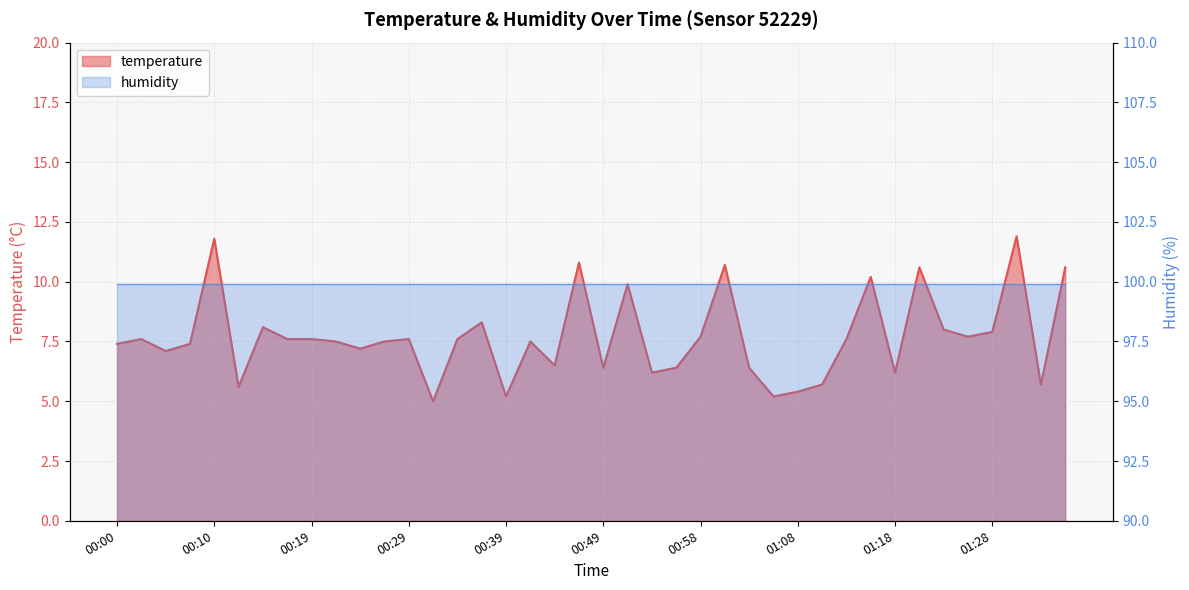

Reading left to right, what are all the values shown in this chart?

7.4	7.6	7.1	7.4	11.8	5.6	8.1	7.6	7.6	7.5	7.2	7.5	7.6	5.0	7.6	8.3	5.2	7.5	6.5	10.8	6.4	9.9	6.2	6.4	7.7	10.7	6.4	5.2	5.4	5.7	7.6	10.2	6.2	10.6	8.0	7.7	7.9	11.9	5.7	10.6